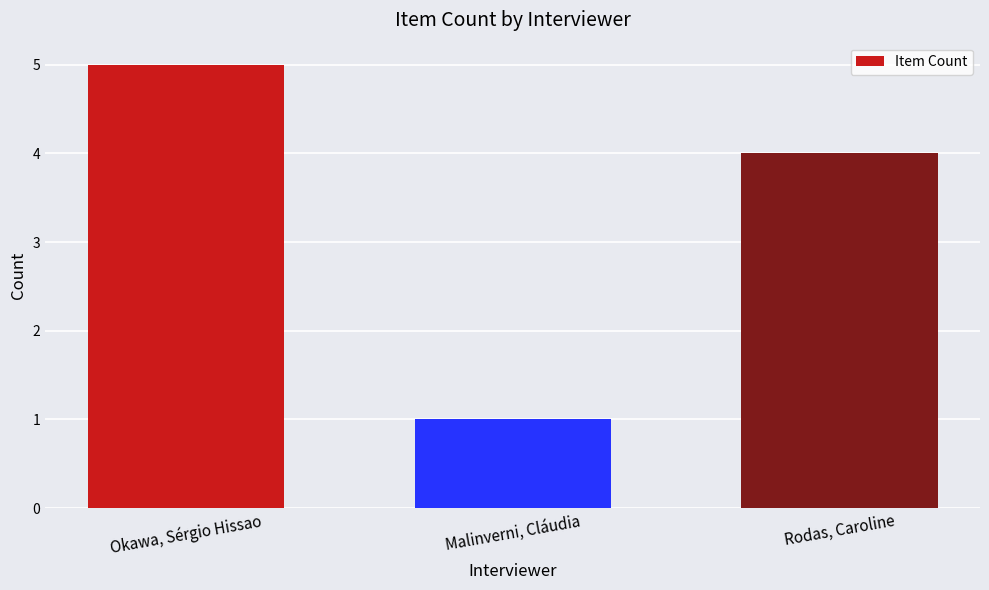

What is the sum of the values at Rodas, Caroline and Okawa, Sérgio Hissao?

9